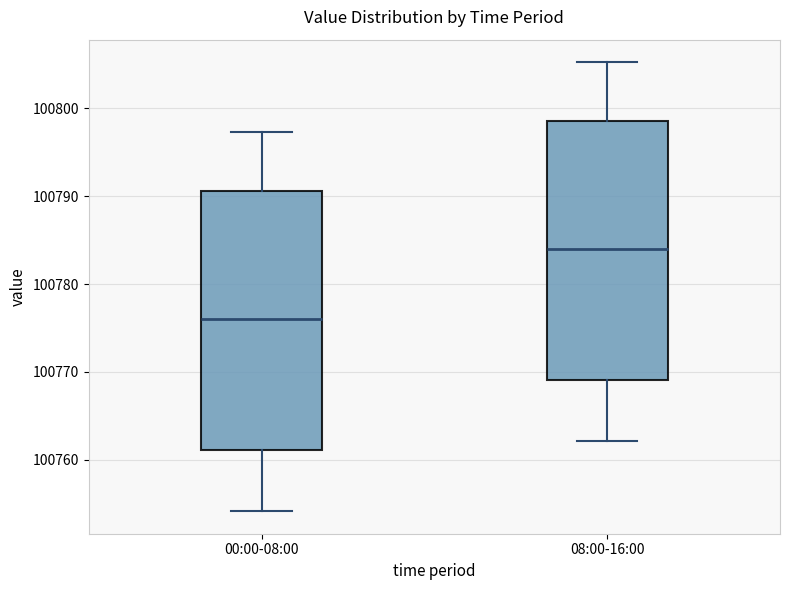

Reading left to right, read every box against the y-axis: the position of its median line, the range the box covers, and the ends of its whiskers. The values are not printed on the chart, so give them approximately, as read against the axis.

00:00-08:00: median 100776, box 100761 to 100791, whiskers 100754 to 100797
08:00-16:00: median 100784, box 100769 to 100799, whiskers 100762 to 100805